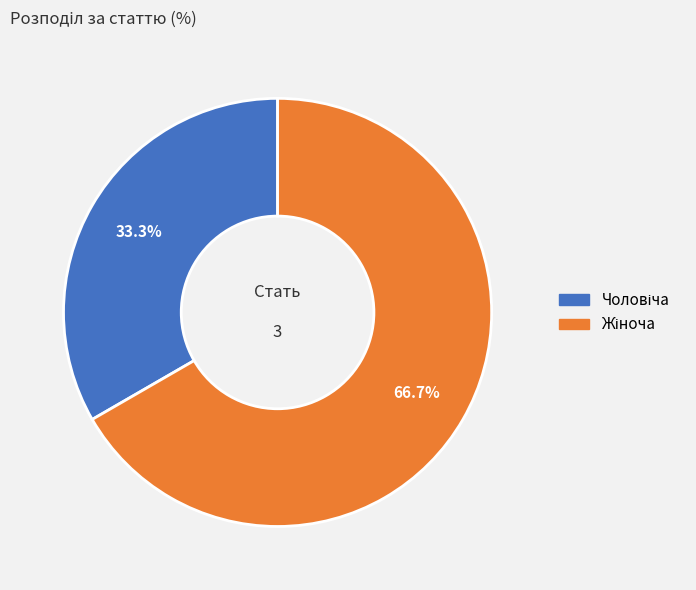

Is there any slice that represents more than half of the pie?

Yes